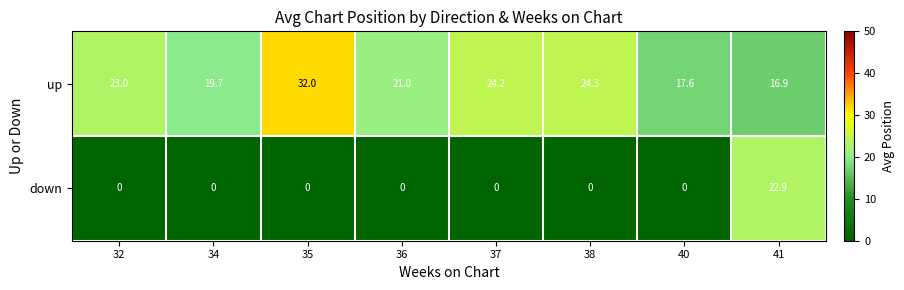

What is the average value of the up series?

22.3